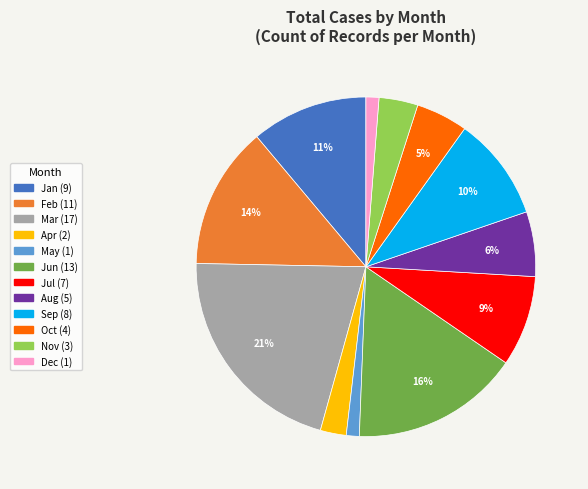

Is there any slice that represents more than half of the pie?

No